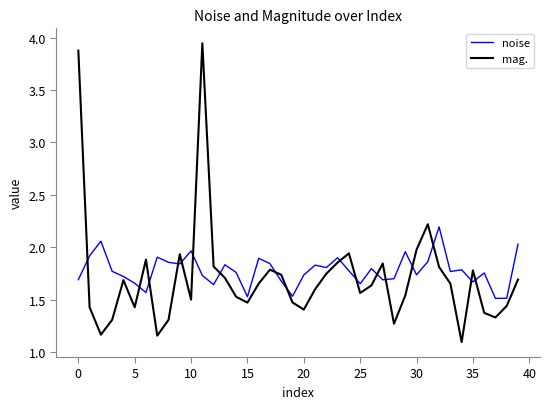

What is the difference between the second highest and second lowest values in the noise series?

0.5